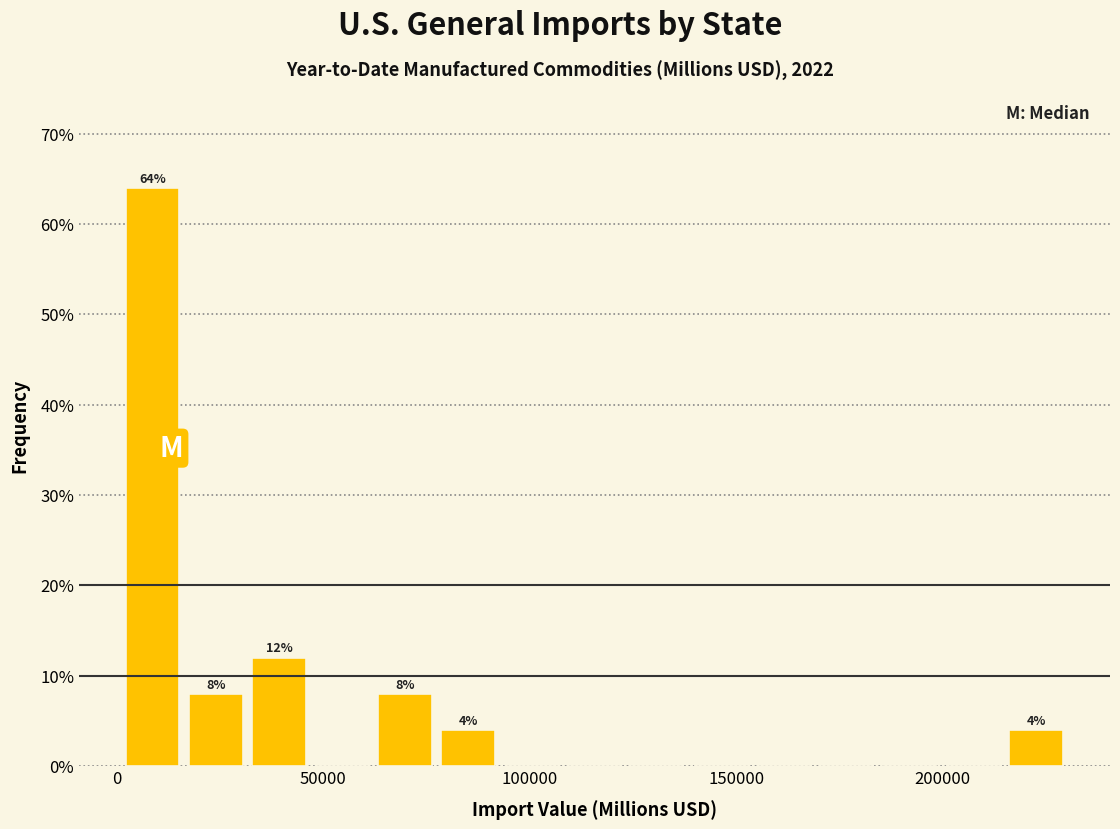

Read against the x-axis, roughly where is the centre of the tallest bar?

10000